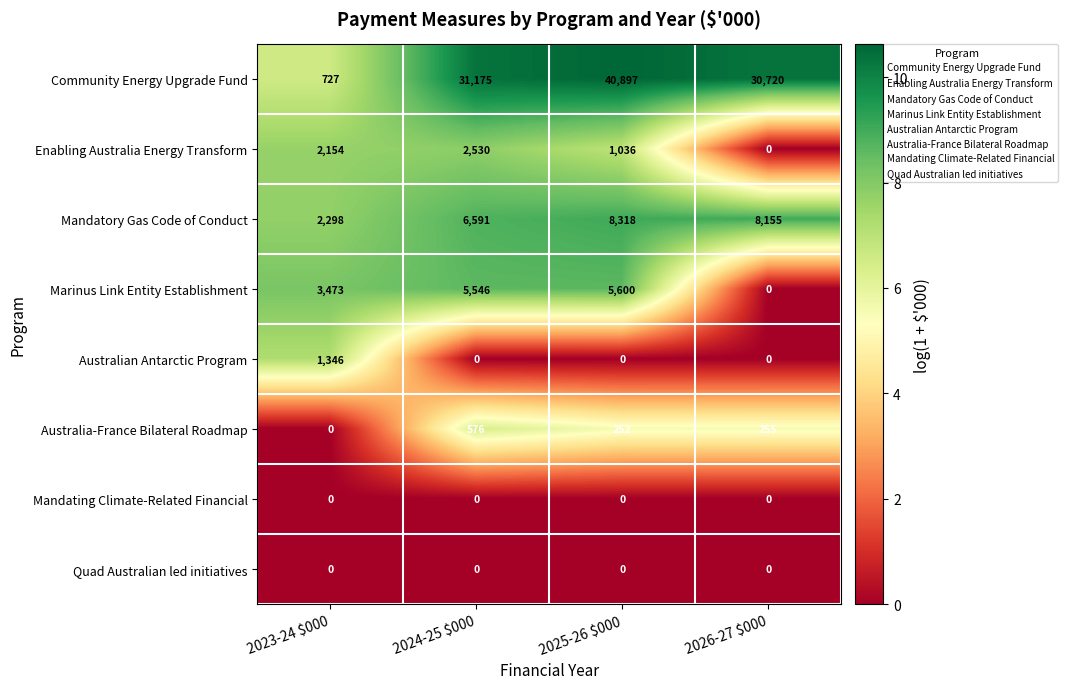

Which series has the largest range (max minus min)?

Community Energy Upgrade Fund